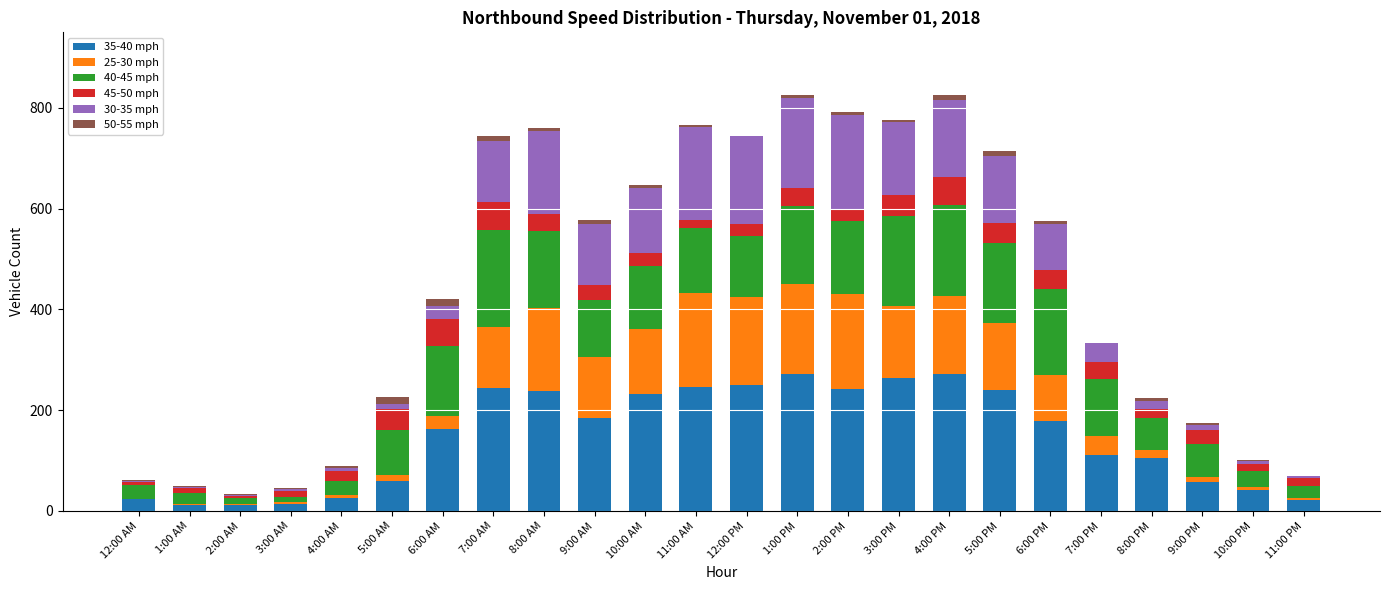

At how many categories does at least one series exceed 120?

13